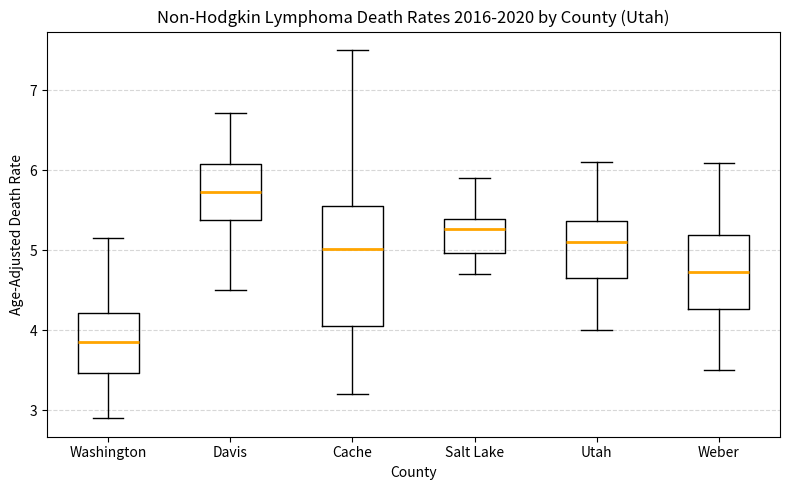

Reading left to right, transcribe this box plot: for each box, give where its median line is, the range the box spans, and where its two whiskers end, as read against the y-axis. The values are not printed on the chart, so give them approximately, as read against the axis.

Washington: median 3.9, box 3.5 to 4.2, whiskers 2.9 to 5.2
Davis: median 5.7, box 5.4 to 6.1, whiskers 4.5 to 6.7
Cache: median 5.0, box 4.1 to 5.5, whiskers 3.2 to 7.5
Salt Lake: median 5.3, box 5.0 to 5.4, whiskers 4.7 to 5.9
Utah: median 5.1, box 4.7 to 5.4, whiskers 4.0 to 6.1
Weber: median 4.7, box 4.3 to 5.2, whiskers 3.5 to 6.1